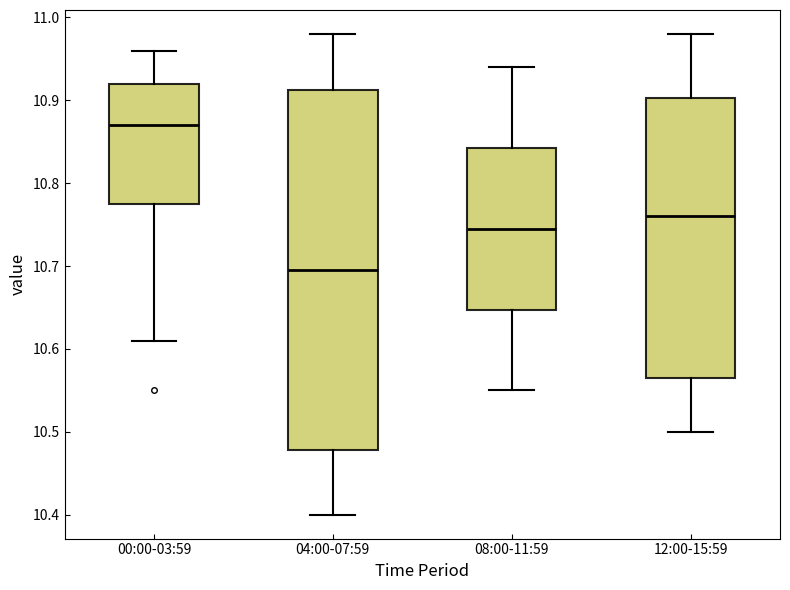

Reading left to right, read every box against the y-axis: the position of its median line, the range the box covers, and the ends of its whiskers. The values are not printed on the chart, so give them approximately, as read against the axis.

00:00-03:59: median 10.87, box 10.78 to 10.92, whiskers 10.61 to 10.96
04:00-07:59: median 10.70, box 10.48 to 10.91, whiskers 10.40 to 10.98
08:00-11:59: median 10.75, box 10.65 to 10.84, whiskers 10.55 to 10.94
12:00-15:59: median 10.76, box 10.57 to 10.90, whiskers 10.50 to 10.98